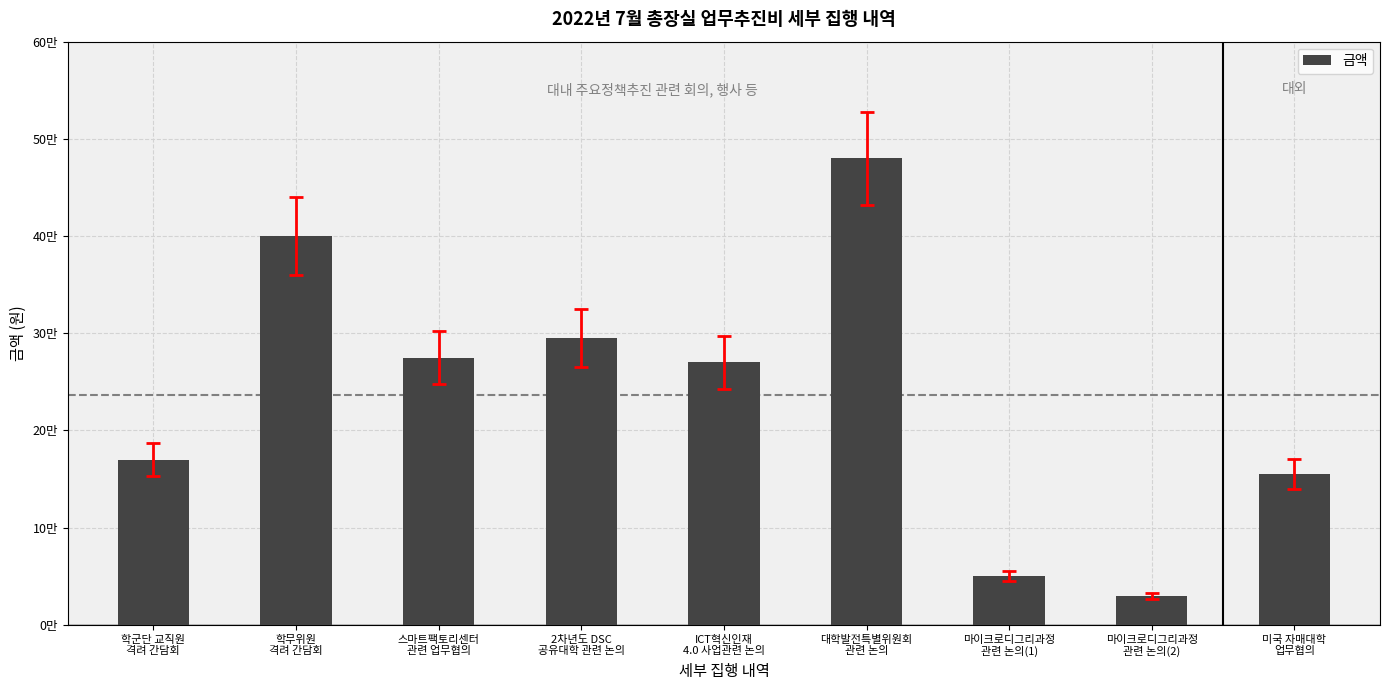

List the labels in order of value, largest first.

대학발전특별위원회
관련 논의, 학무위원
격려 간담회, 2차년도 DSC
공유대학 관련 논의, 스마트팩토리센터
관련 업무협의, ICT혁신인재
4.0 사업관련 논의, 학군단 교직원
격려 간담회, 미국 자매대학
업무협의, 마이크로디그리과정
관련 논의(1), 마이크로디그리과정
관련 논의(2)